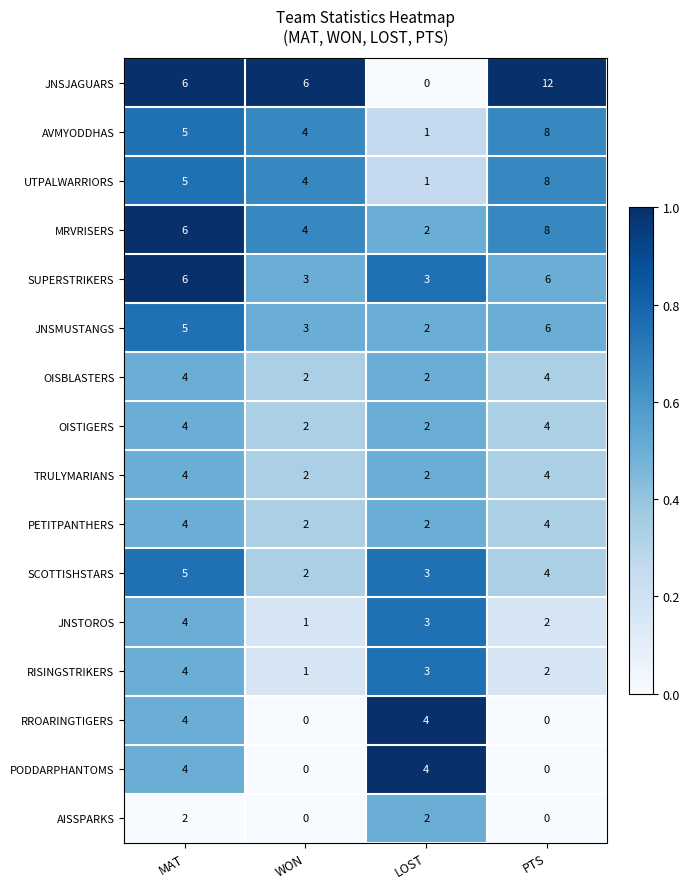

Which series has the largest total across all categories?

JNSJAGUARS